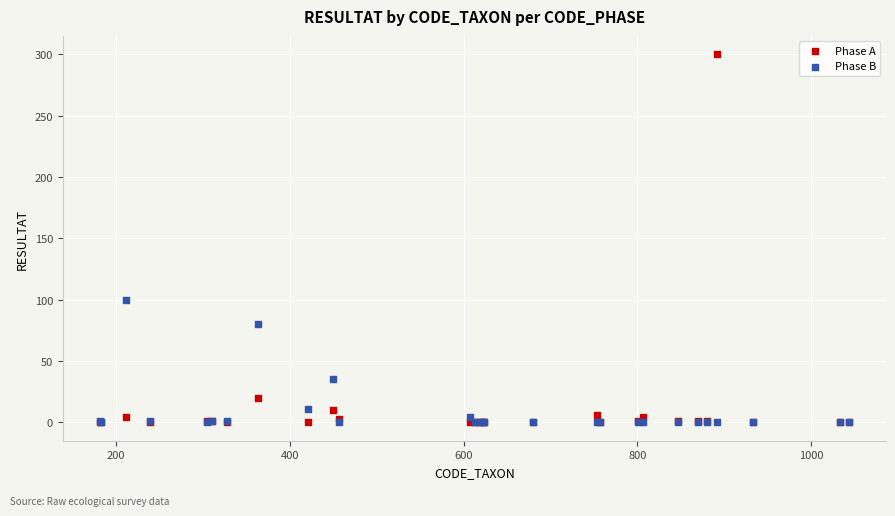

In the Phase B series, what Y value is closest to 50?

35